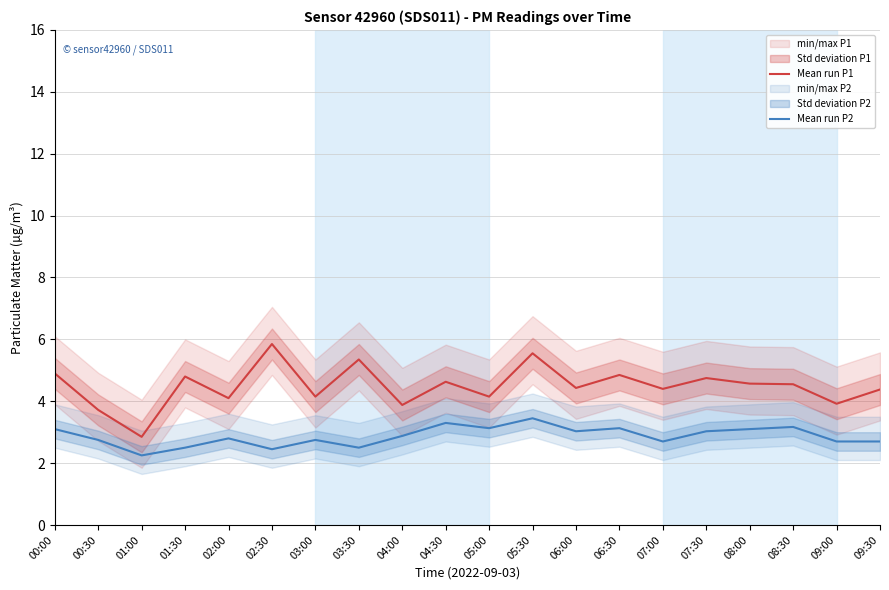

True or false: P1 mean run and P2 mean run intersect in this chart.

False